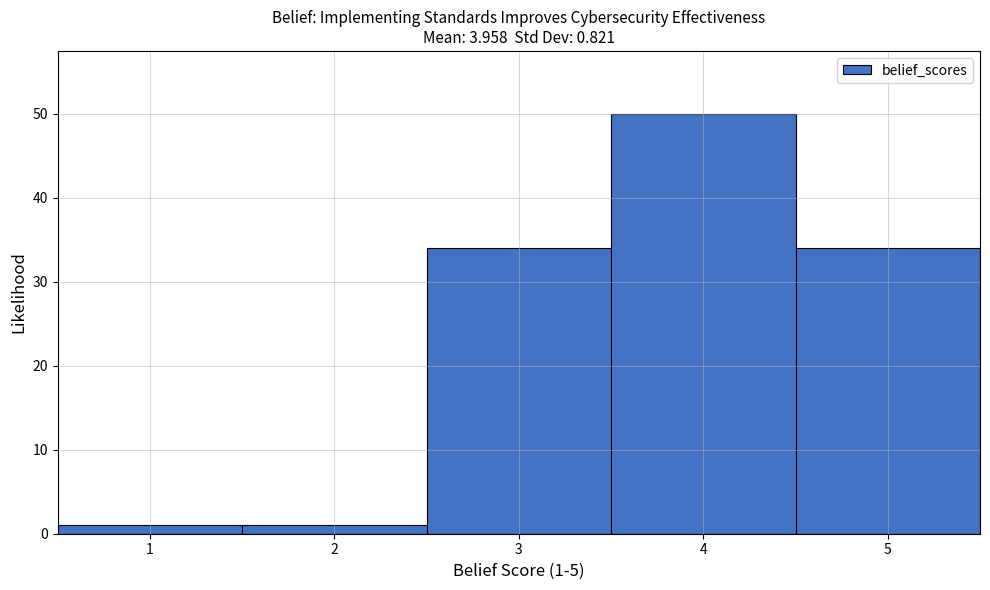

Which range on the x-axis has the tallest bar?

3.5 to 4.5